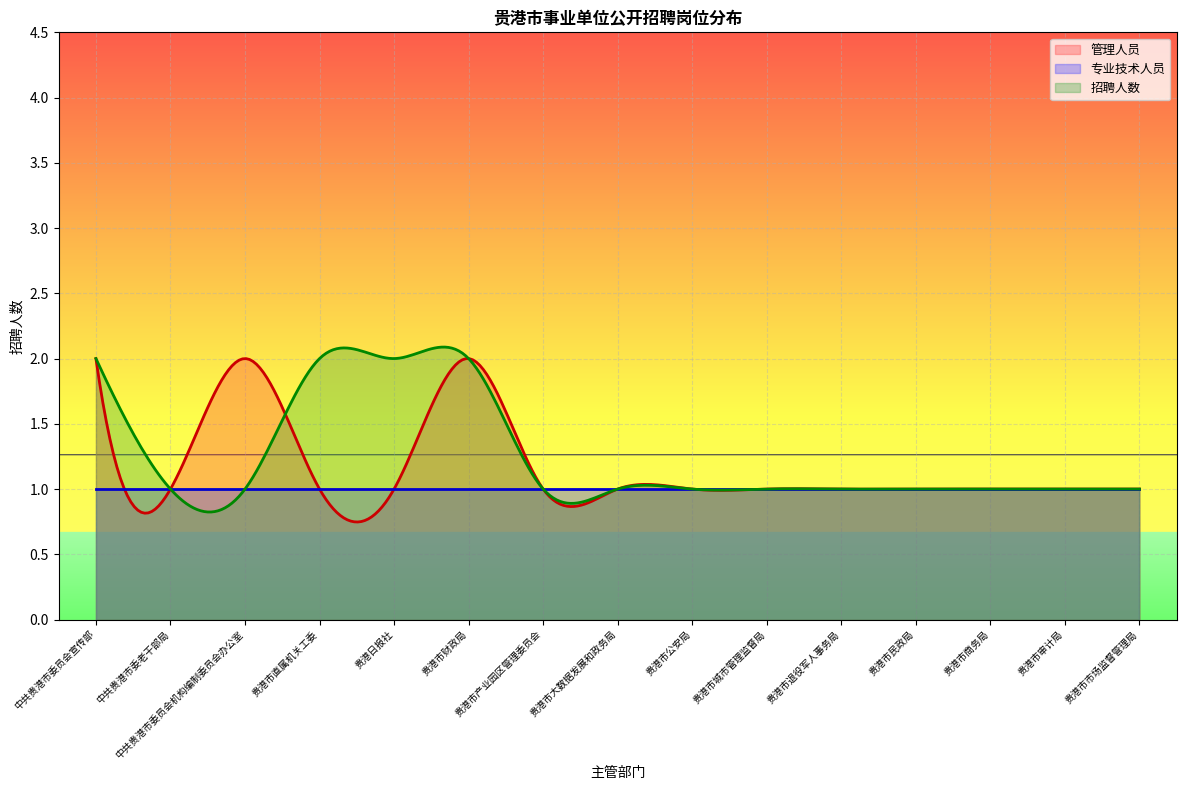

Reading right to left, what are all the values shown in this chart?

管理人员: 贵港市市场监督管理局=1	贵港市审计局=1	贵港市商务局=1	贵港市民政局=1	贵港市退役军人事务局=1	贵港市城市管理监督局=1	贵港市公安局=1	贵港市大数据发展和政务局=1	贵港市产业园区管理委员会=1	贵港市财政局=2	贵港日报社=1	贵港市直属机关工委=1	中共贵港市委员会机构编制委员会办公室=2	中共贵港市委老干部局=1	中共贵港市委员会宣传部=2
专业技术人员: 贵港市市场监督管理局=1	贵港市审计局=1	贵港市商务局=1	贵港市民政局=1	贵港市退役军人事务局=1	贵港市城市管理监督局=1	贵港市公安局=1	贵港市大数据发展和政务局=1	贵港市产业园区管理委员会=1	贵港市财政局=1	贵港日报社=1	贵港市直属机关工委=1	中共贵港市委员会机构编制委员会办公室=1	中共贵港市委老干部局=1	中共贵港市委员会宣传部=1
招聘人数: 贵港市市场监督管理局=1	贵港市审计局=1	贵港市商务局=1	贵港市民政局=1	贵港市退役军人事务局=1	贵港市城市管理监督局=1	贵港市公安局=1	贵港市大数据发展和政务局=1	贵港市产业园区管理委员会=1	贵港市财政局=2	贵港日报社=2	贵港市直属机关工委=2	中共贵港市委员会机构编制委员会办公室=1	中共贵港市委老干部局=1	中共贵港市委员会宣传部=2